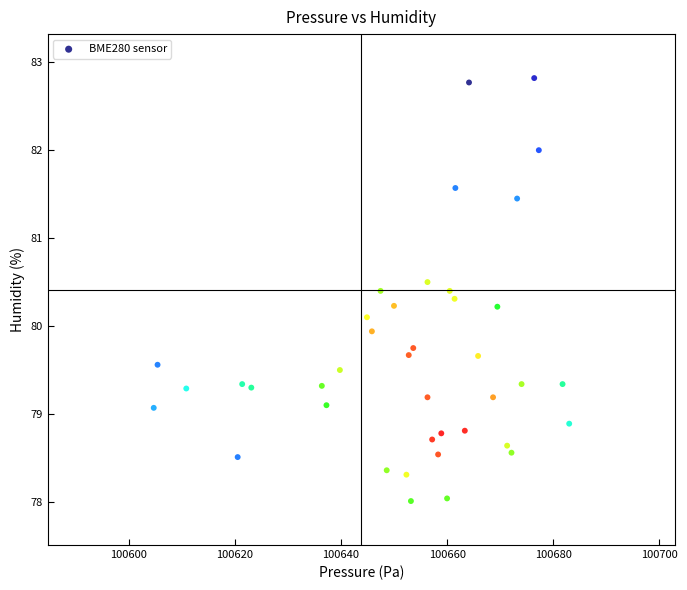

What is the range of X values (max minus min)?

78.2